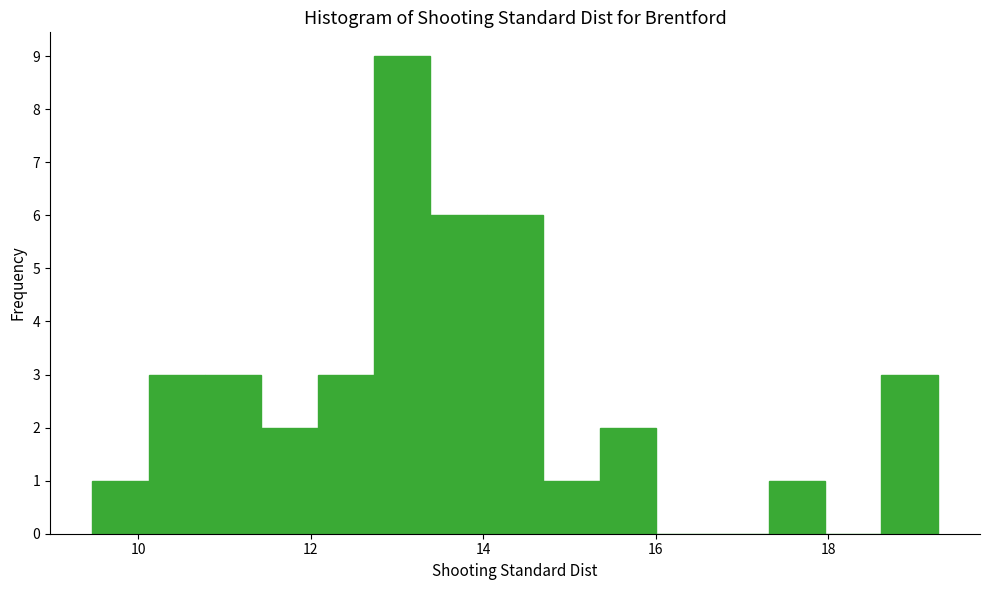

Around what value on the x-axis is the tallest bar? Give the approximate position of its centre, as read against the axis.

13.0